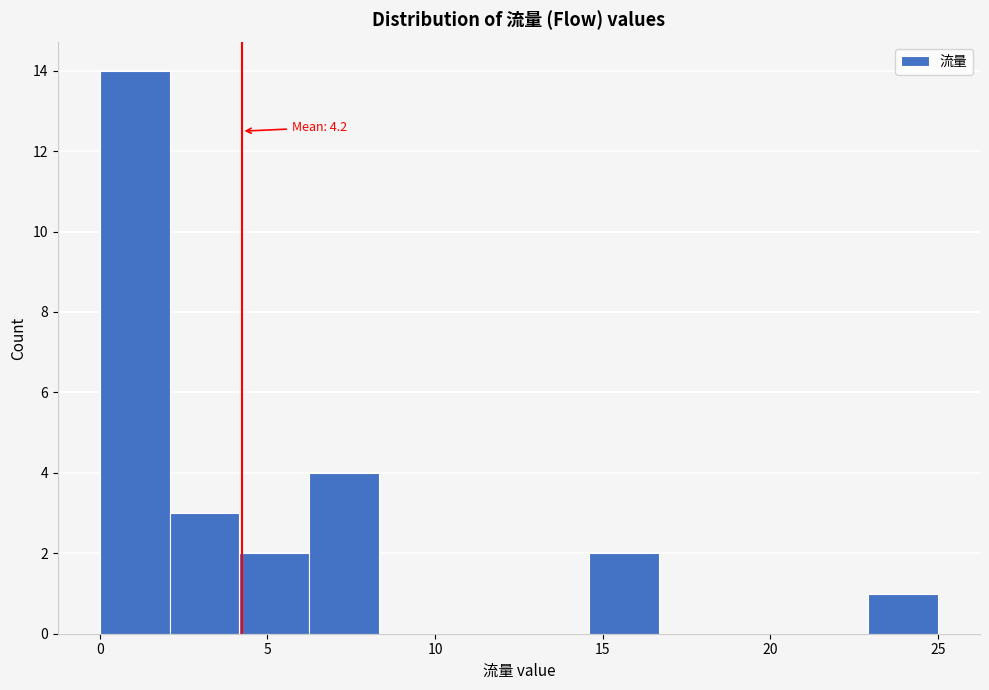

Which range on the x-axis has the tallest bar?

0.0 to 2.0